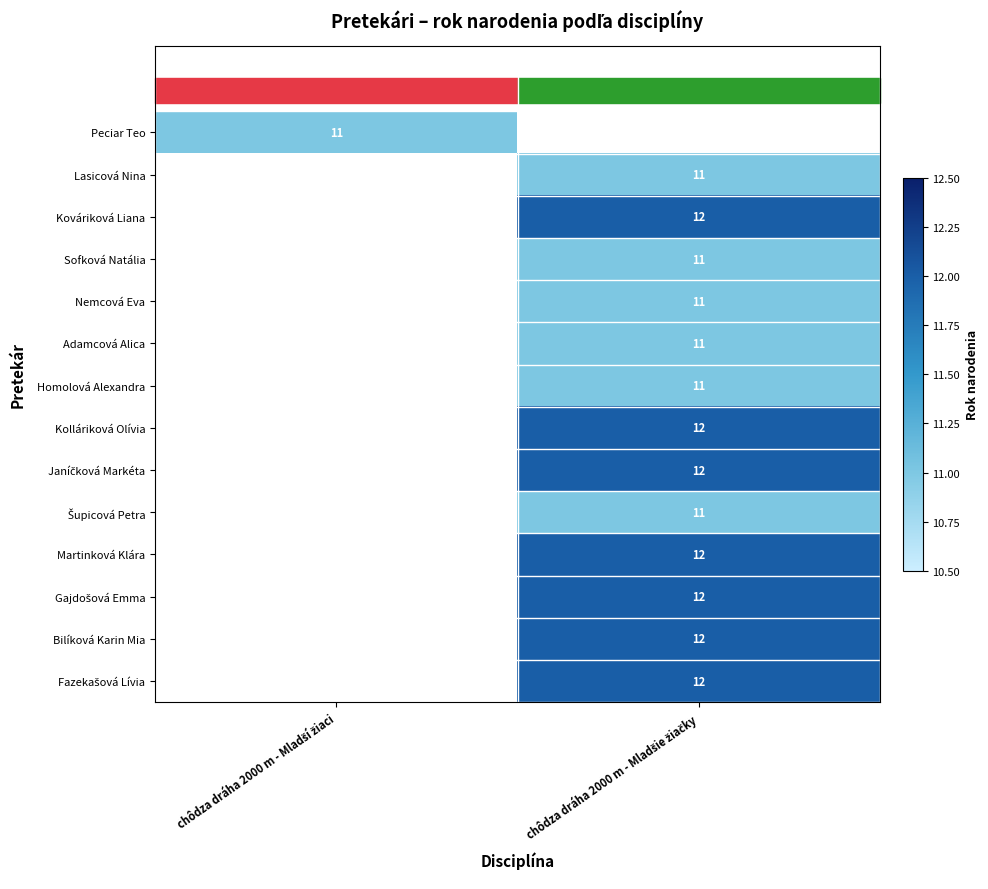

Between chôdza dráha 2000 m - Mladšie žiačky and chôdza dráha 2000 m - Mladší žiaci, which is larger?

chôdza dráha 2000 m - Mladší žiaci